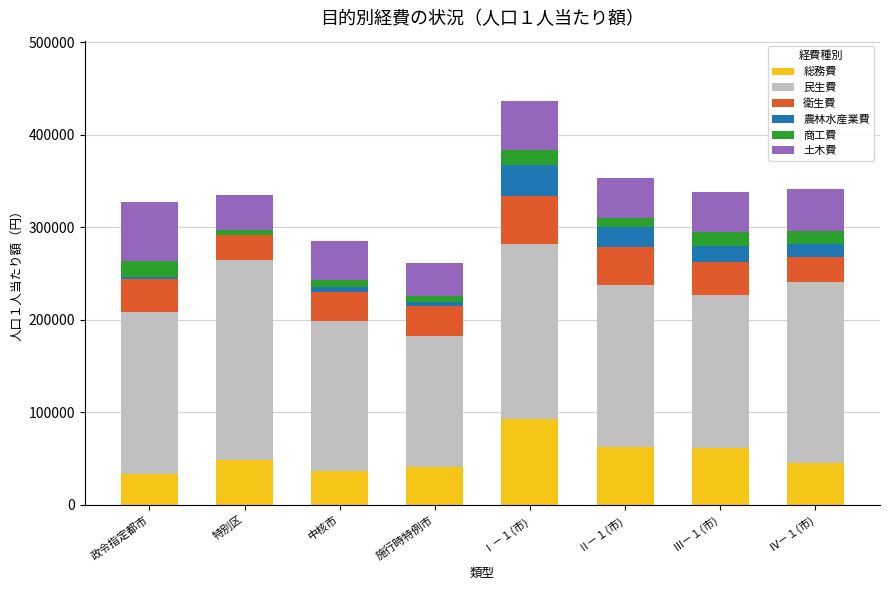

How many data points does each series have?

8